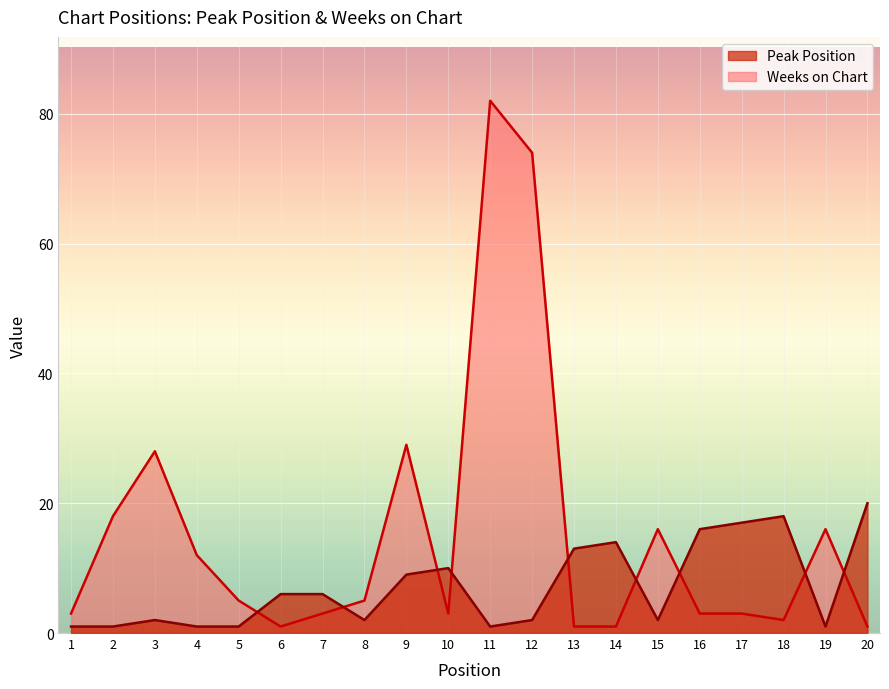

What are all the series names shown in the legend?

Peak Position, Weeks on Chart